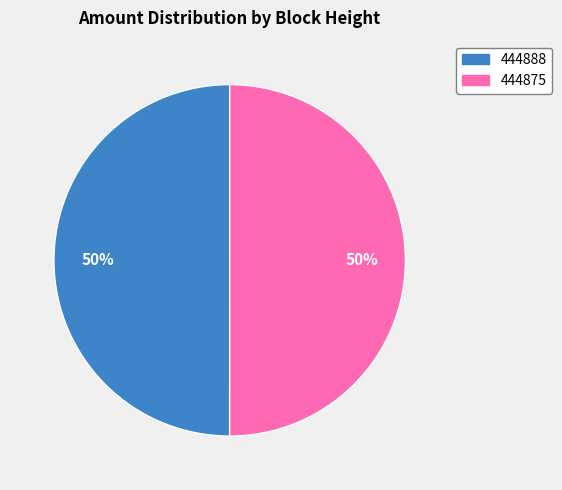

Approximately how many times larger is the value at 444888 compared to 444875?

1.0